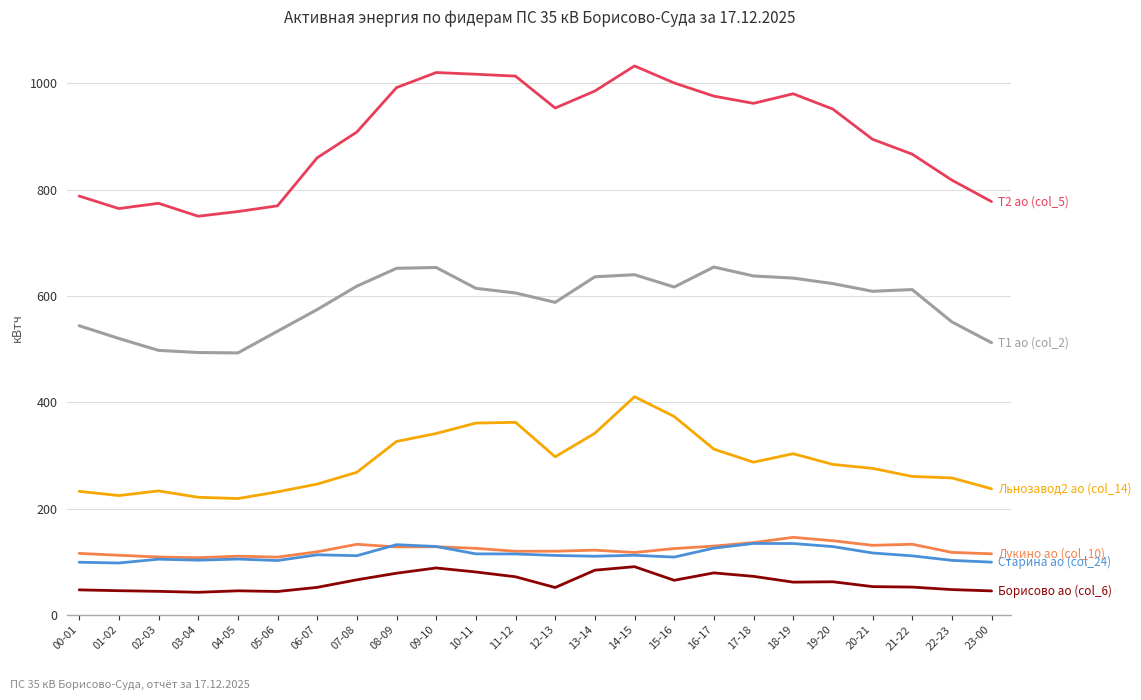

What is the difference between the highest and lowest values at 11-12?

942.0